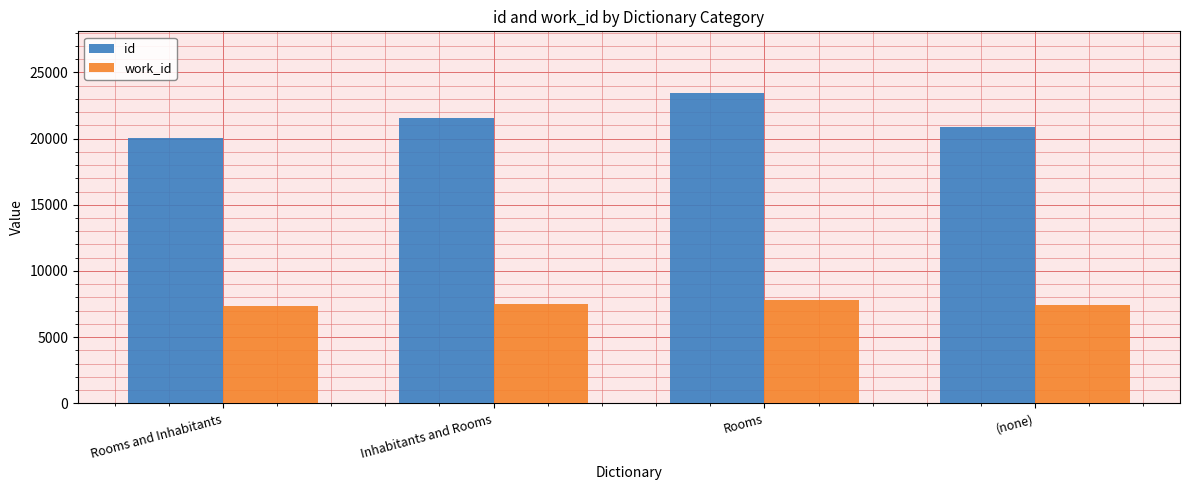

Does the chart contain stacked bars?

No